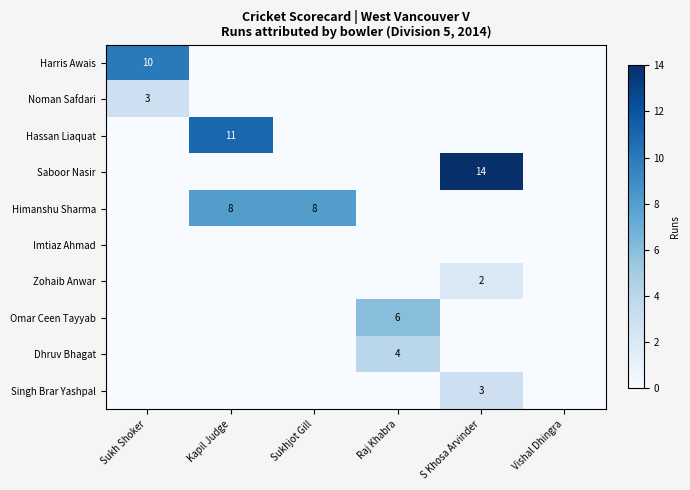

The value of Saboor Nasir at S Khosa Arvinder is 6. True or false?

False